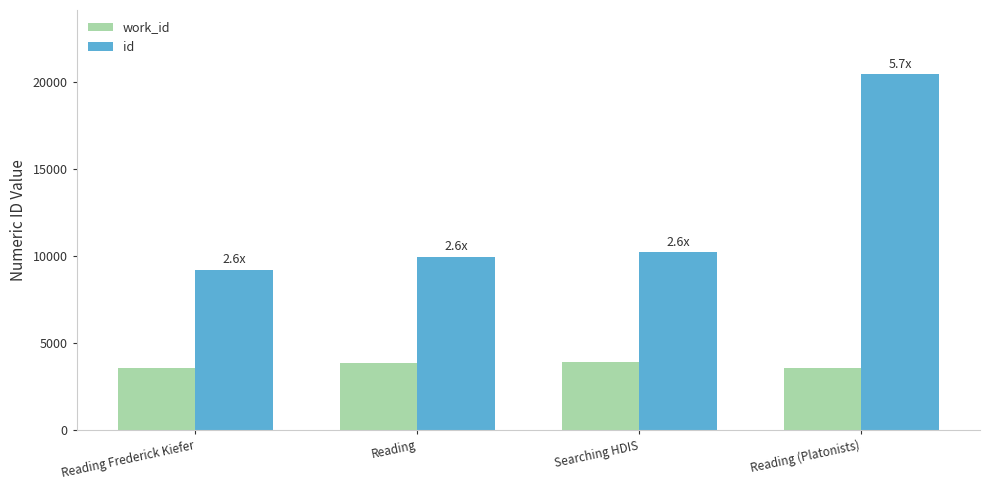

What are all the series names shown in the legend?

work_id, id